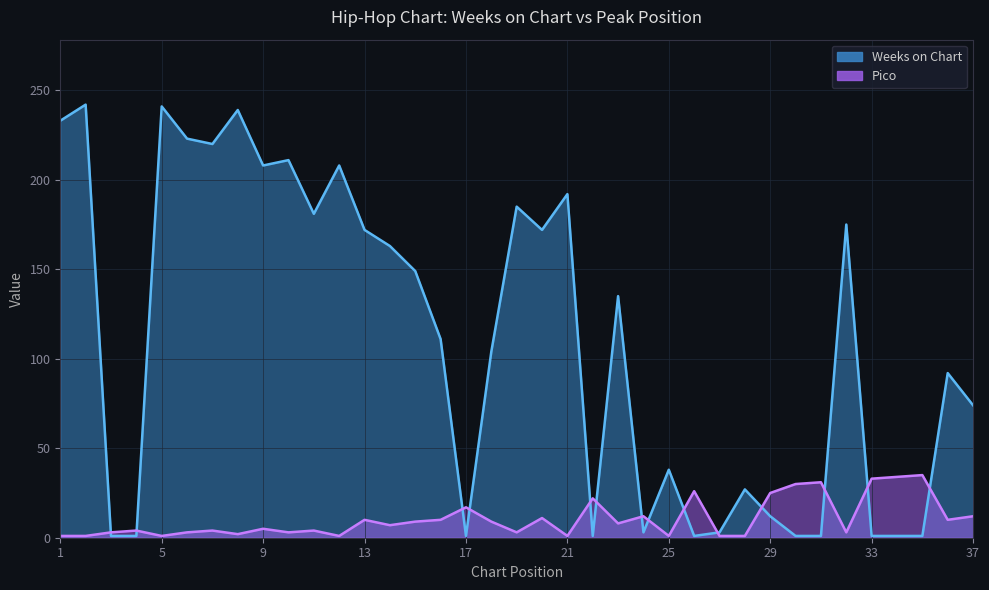

What is the total value across all series at 25?

39